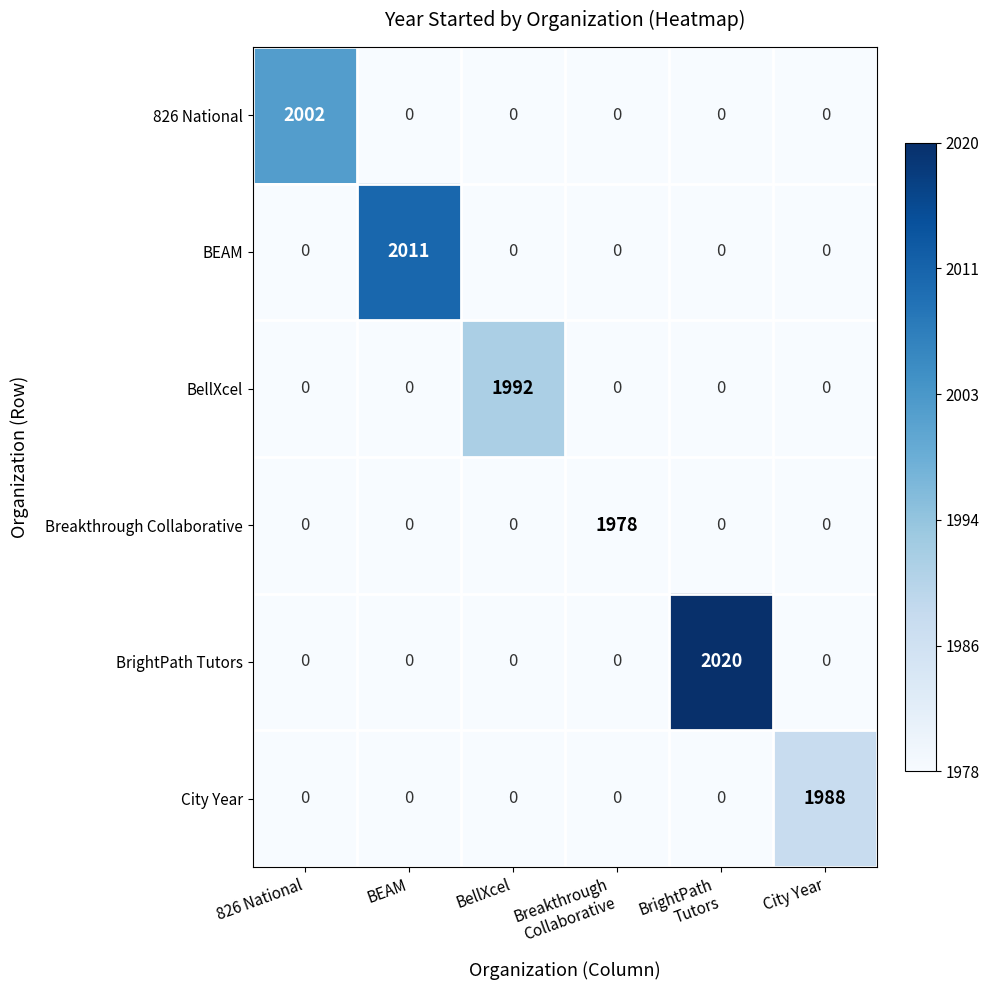

What is the difference between the maximum and minimum values in the BrightPath Tutors series?

2020